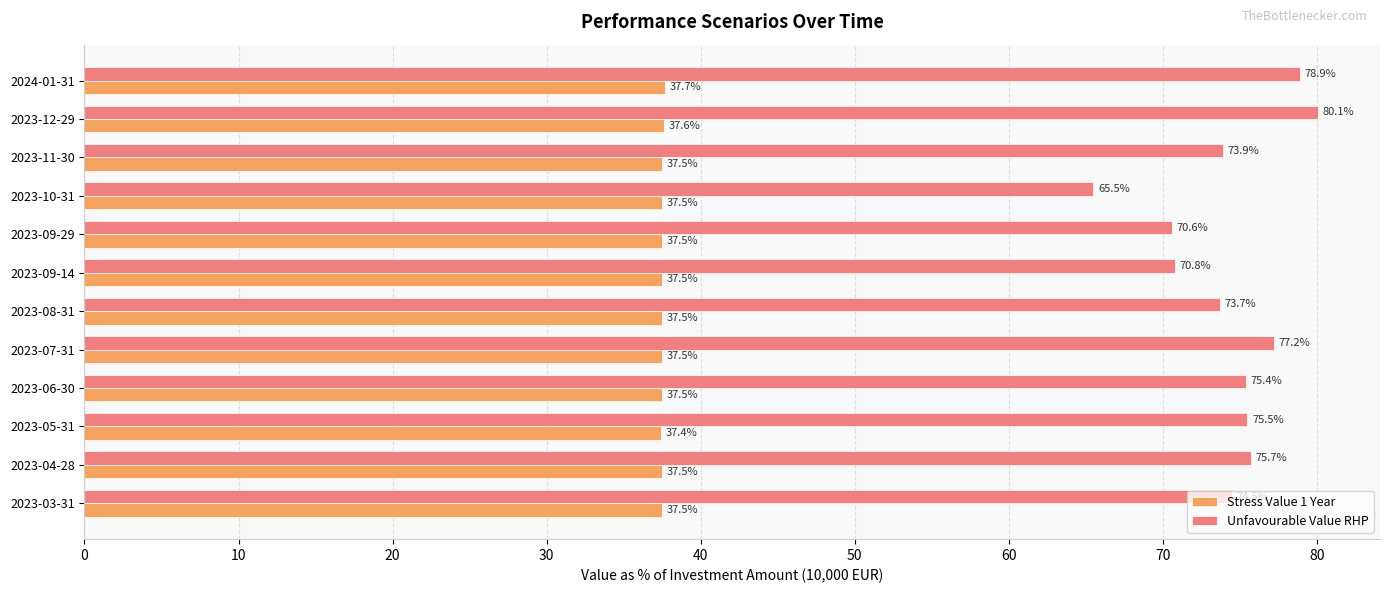

Rank the series by their average value, from highest to lowest.

Unfavourable Value RHP, Stress Value 1 Year